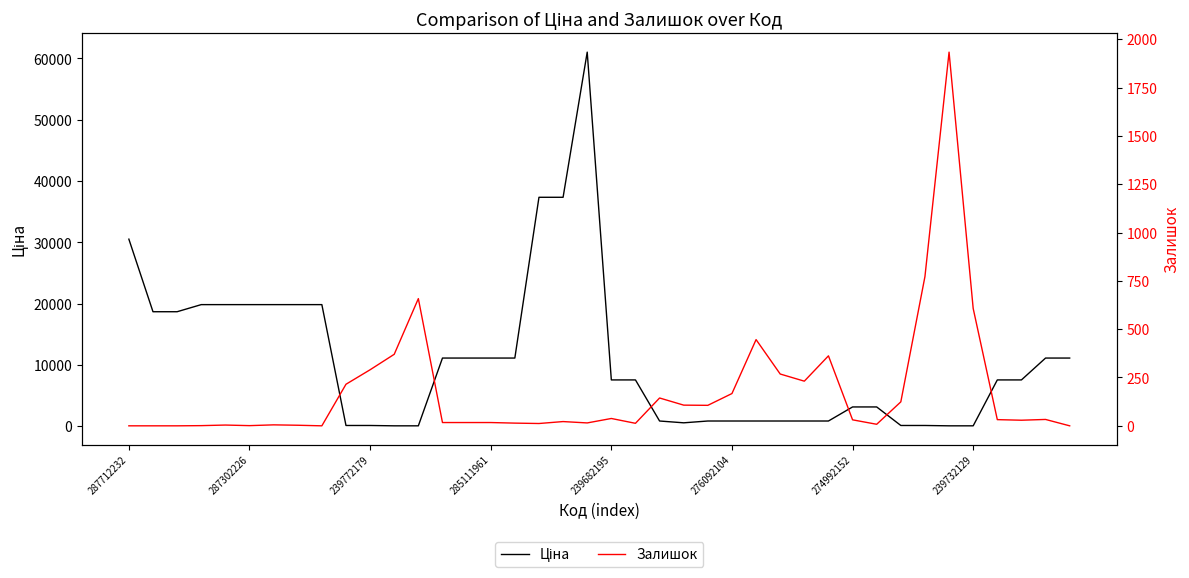

Which has a higher value, 33 or 19?

19